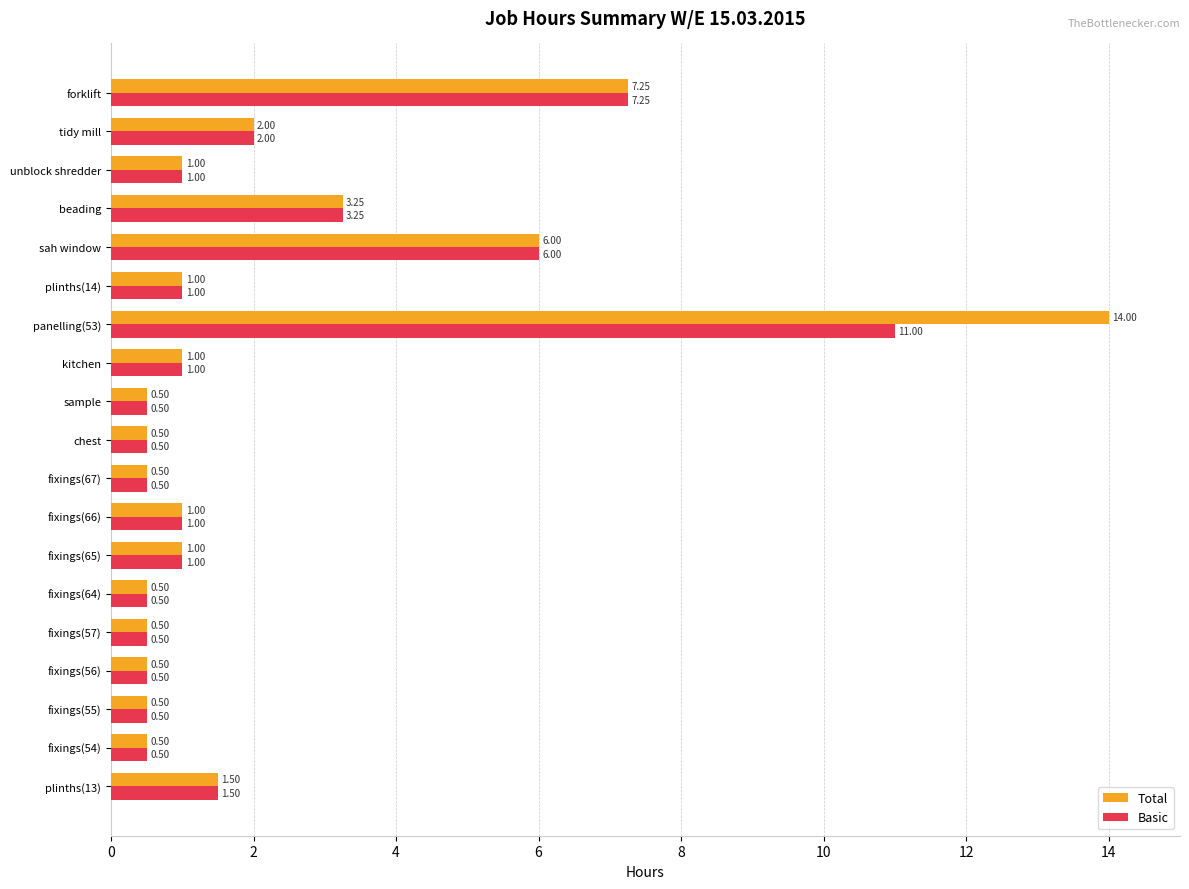

Which series has the largest range (max minus min)?

Total